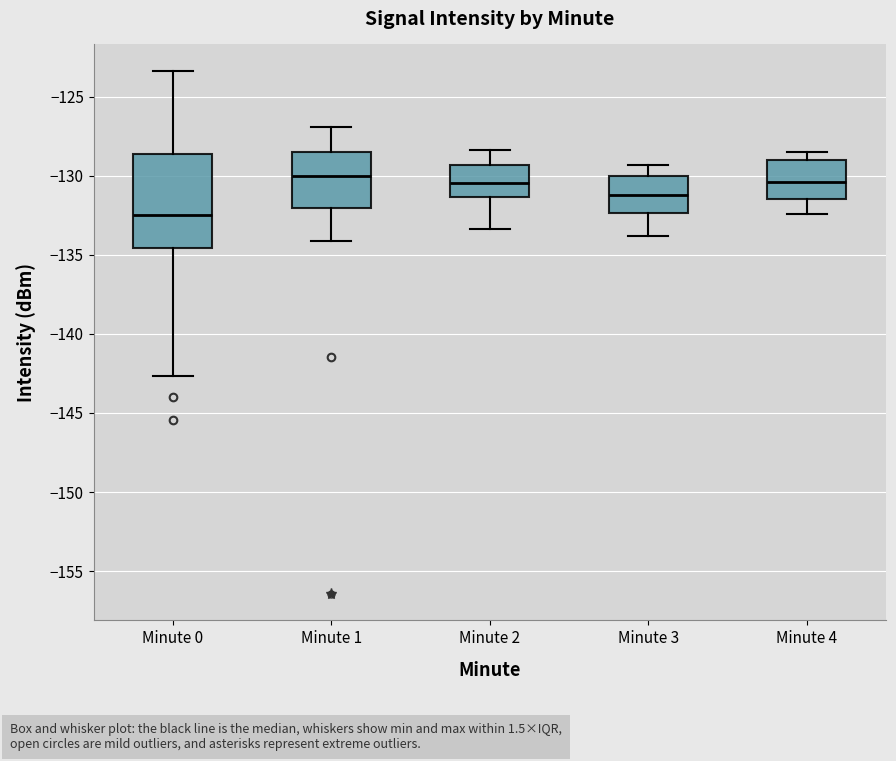

Where is the upper edge of the box for Minute 1 on the y-axis? The values are not printed on the chart, so give them approximately, as read against the axis.

-128.5